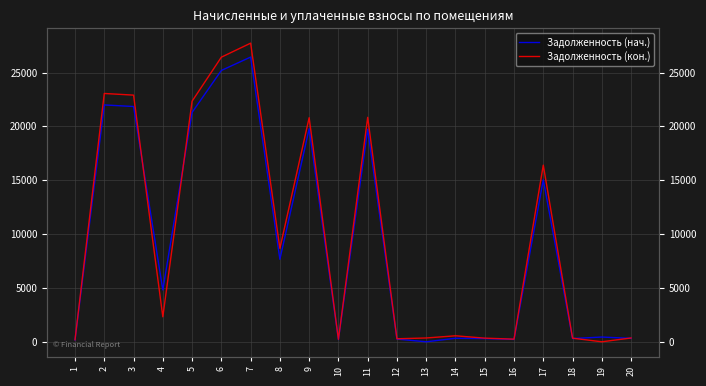

At which category is the sum across all series the highest?

7